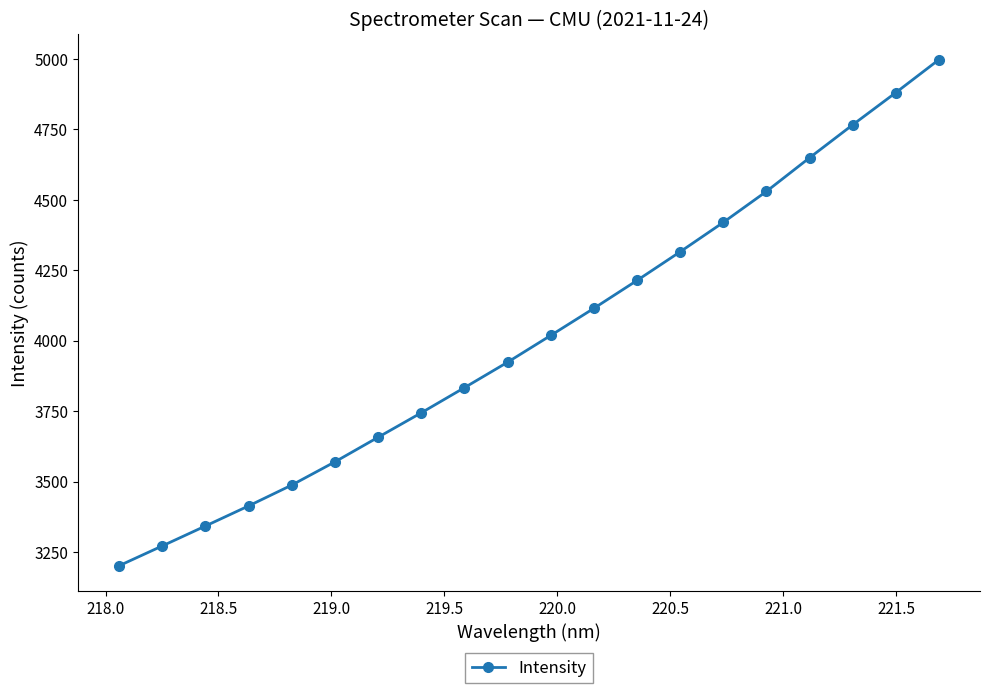

What is the maximum value shown in the chart?

4997.6